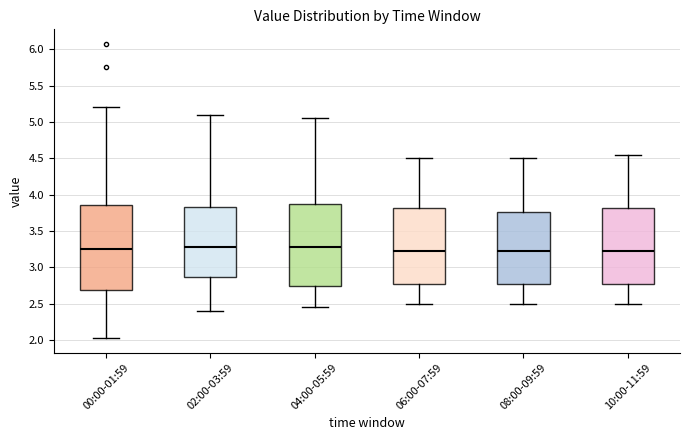

Where does the upper whisker of the box for 10:00-11:59 end on the y-axis? The values are not printed on the chart, so give them approximately, as read against the axis.

4.55